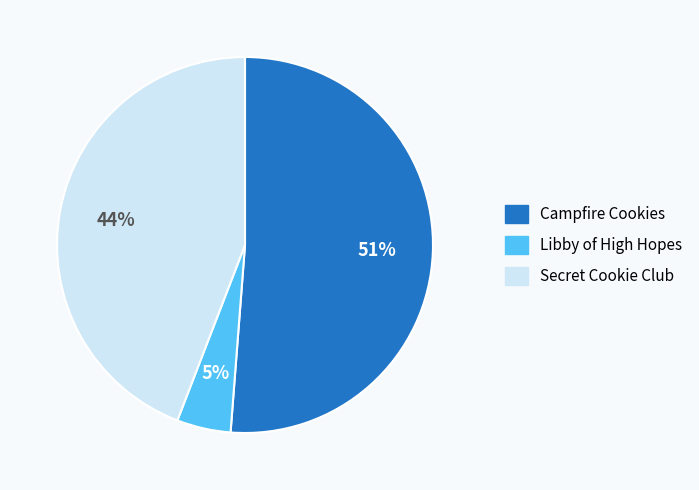

Rank the categories by value from lowest to highest.

Libby of High Hopes, Secret Cookie Club, Campfire Cookies